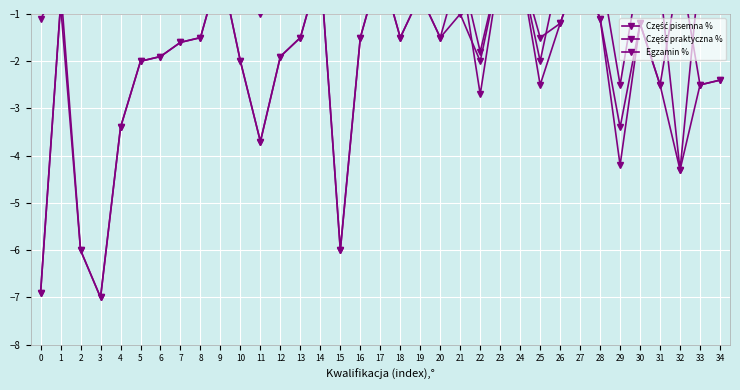

The value of Egzamin % at 11 is -3.7. True or false?

True